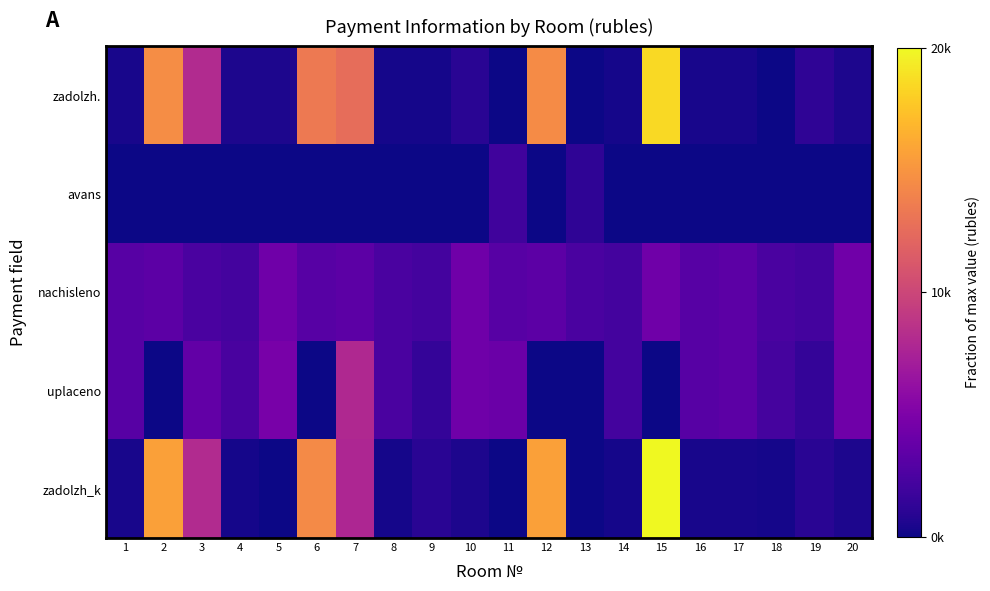

At 8, list the series in order from largest to smallest.

nachisleno, uplaceno, zadolzh., zadolzh_k, avans